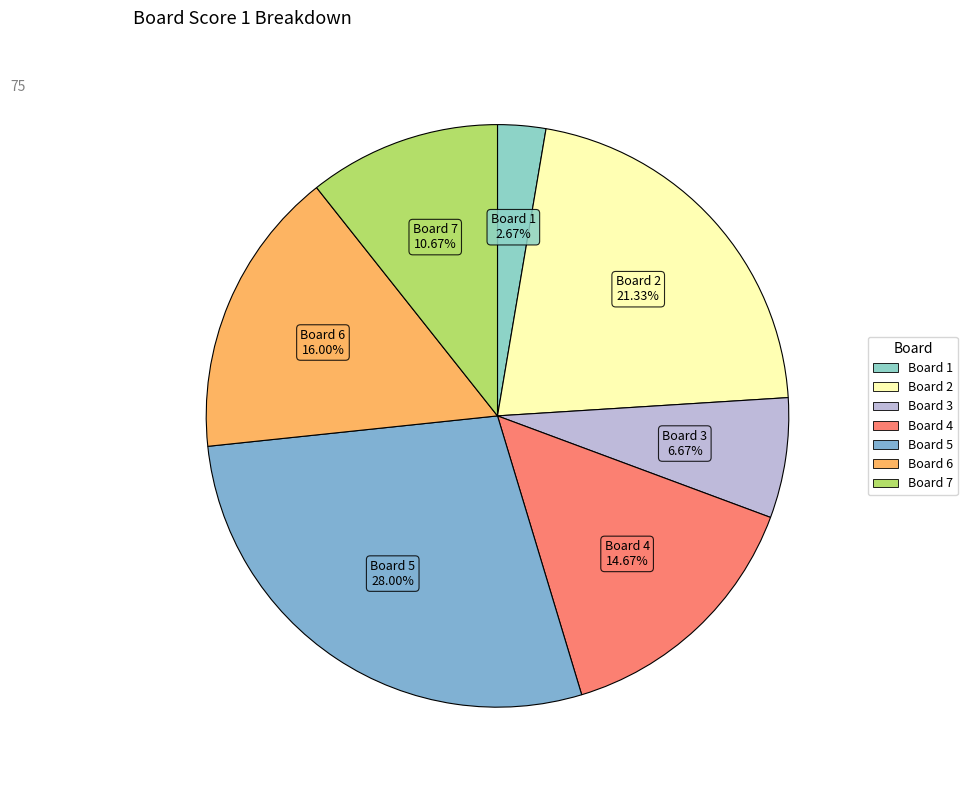

Is there a majority slice in this chart?

No